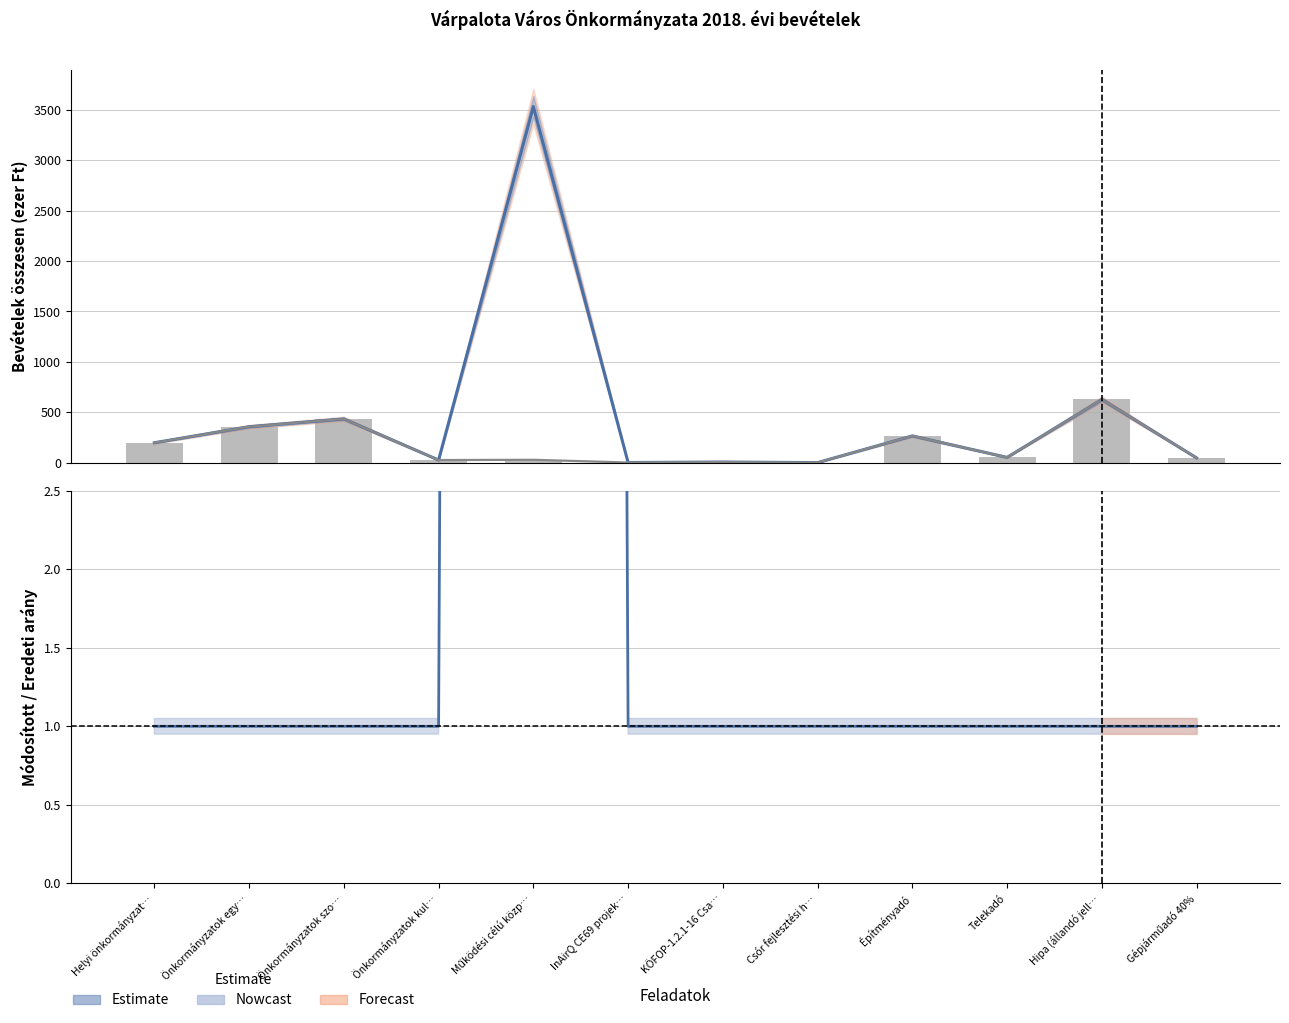

Between KÖFOP-1.2.1-16 Csa… and Csór fejlesztési h…, which series saw the biggest shift?

Bevételek összesen